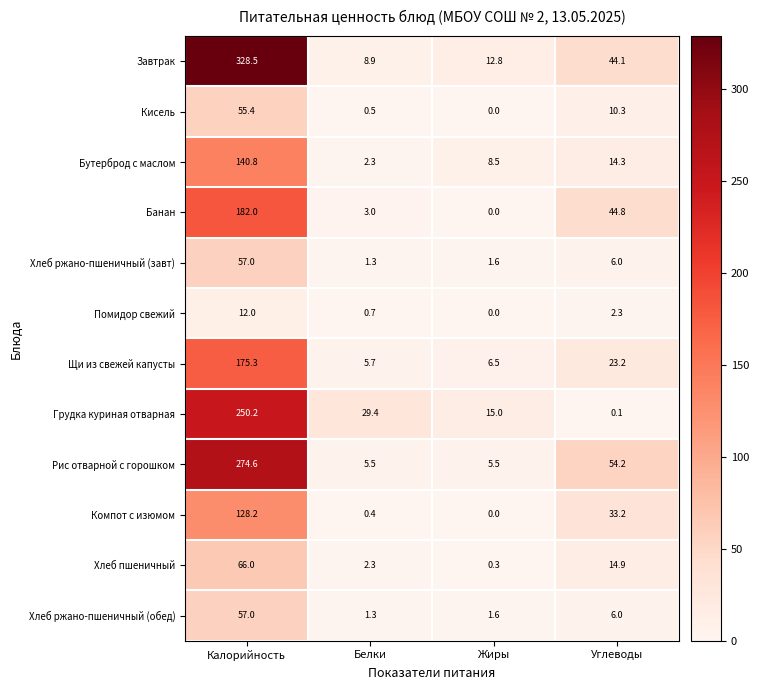

What is the approximate value of Бутерброд с маслом at Белки?

2.3